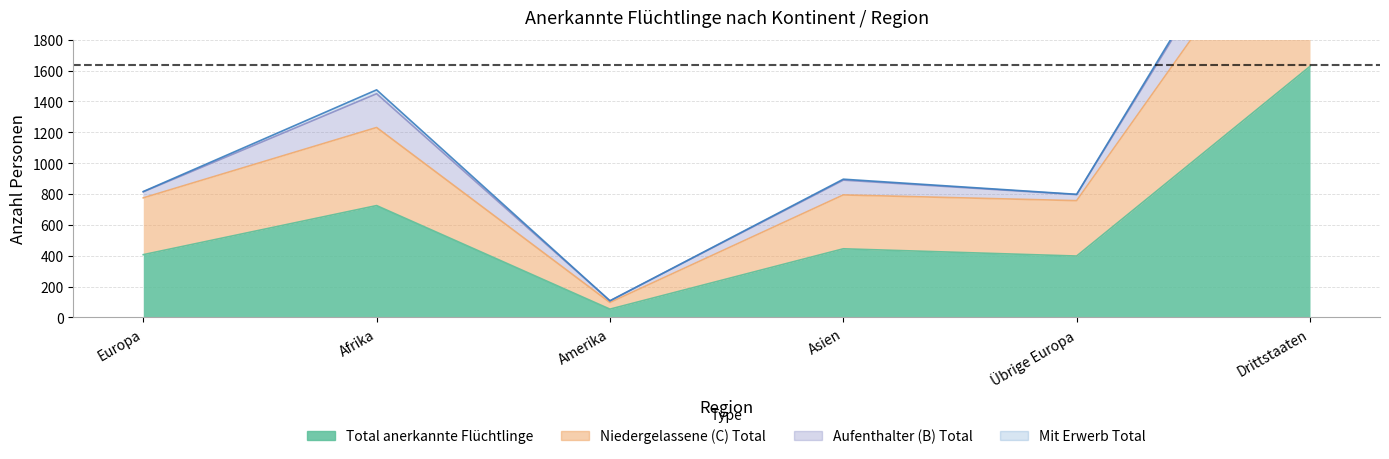

How many lines are shown in the chart?

2